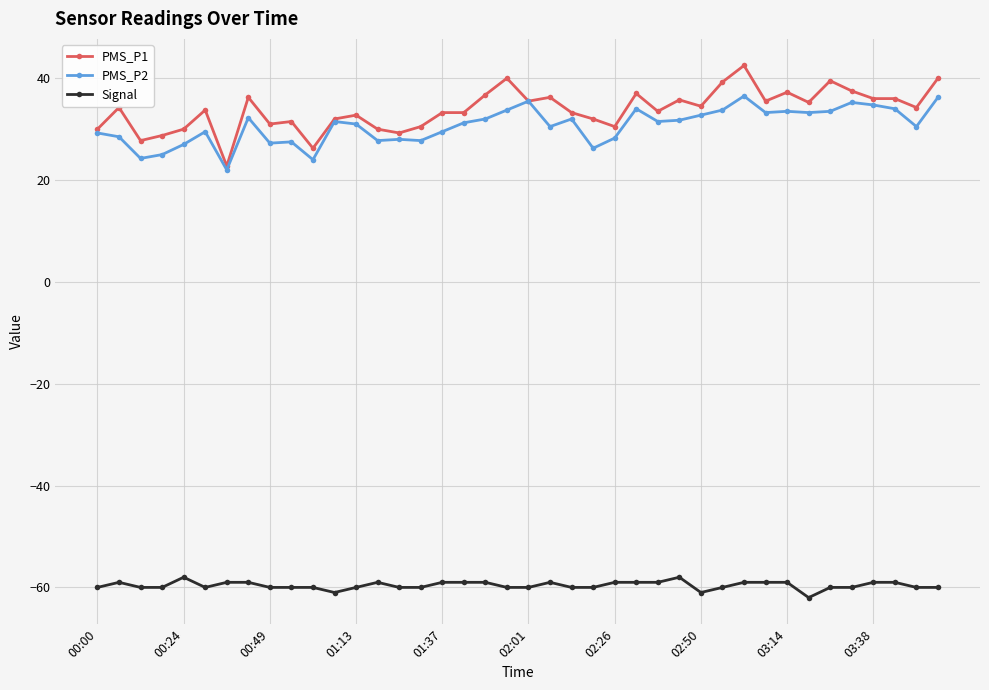

What is the minimum value for PMS_P2?

22.0